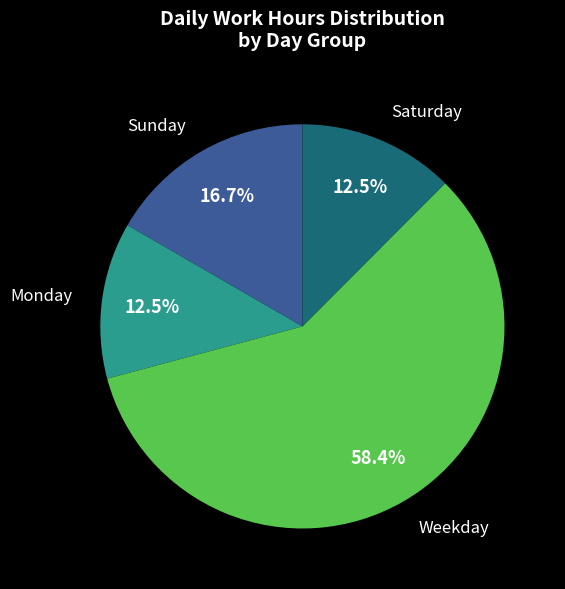

Is there a majority slice in this chart?

Yes